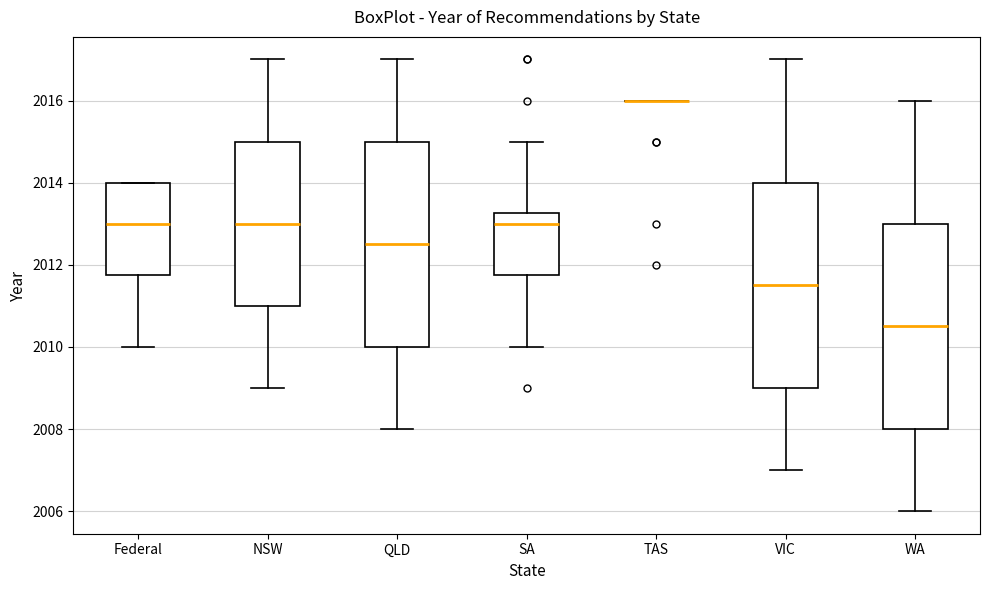

Where is the upper edge of the box for WA on the y-axis? The values are not printed on the chart, so give them approximately, as read against the axis.

2013.0